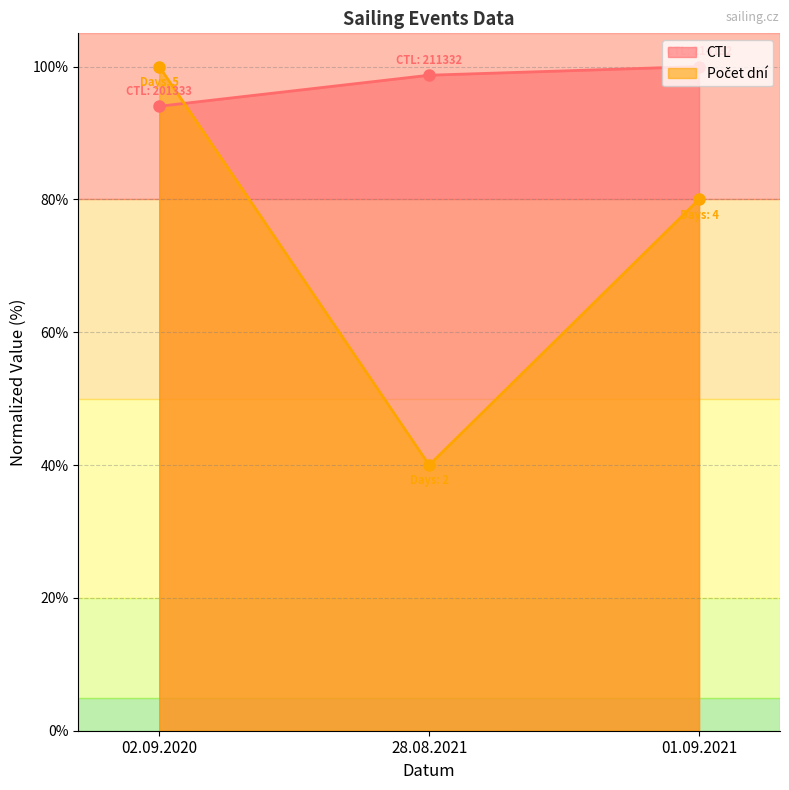

What is the label of the 3rd point from the right?

02.09.2020